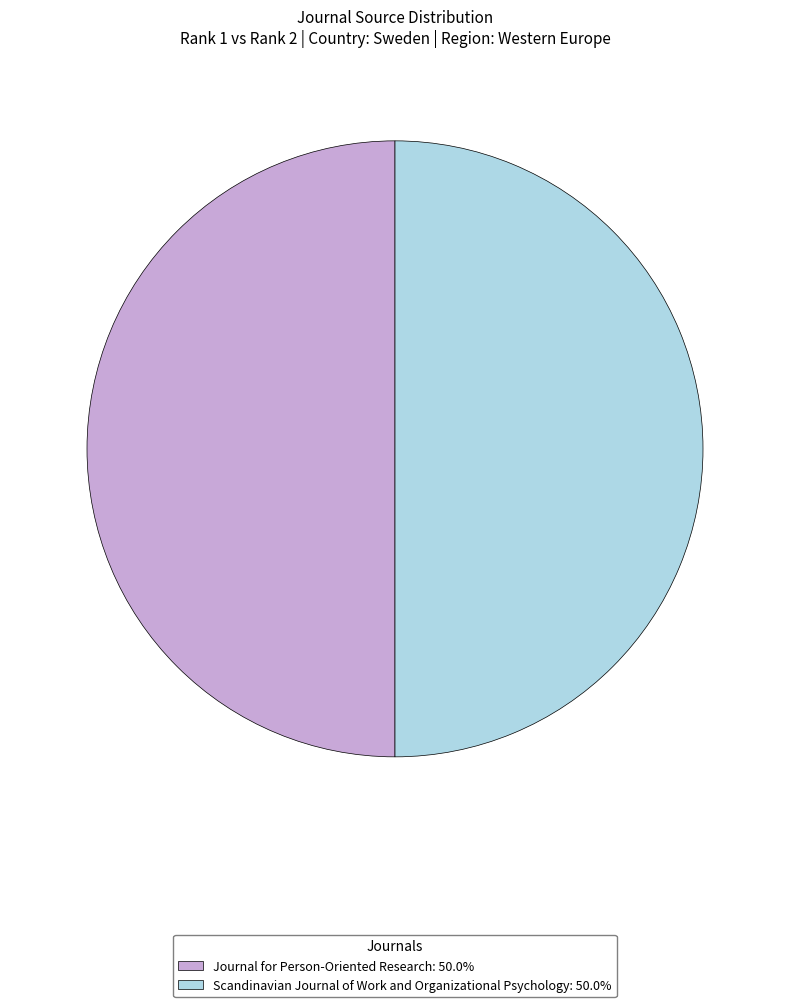

What is the ratio of the value at Scandinavian Journal of Work and Organizational Psychology to the value at Journal for Person-Oriented Research?

1.0